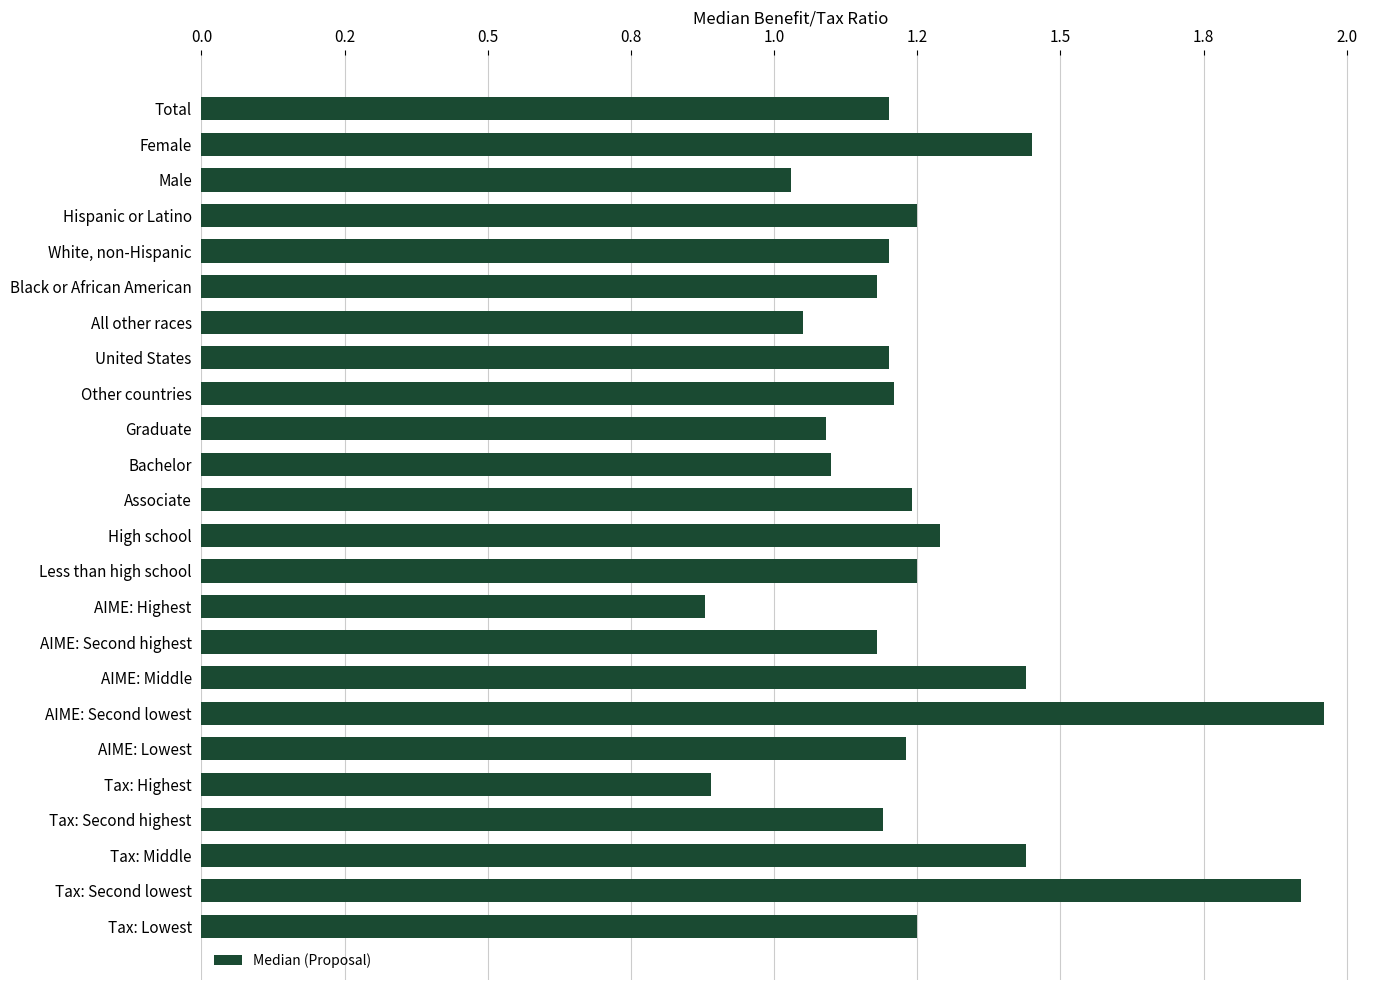

Are the bars horizontal?

Yes